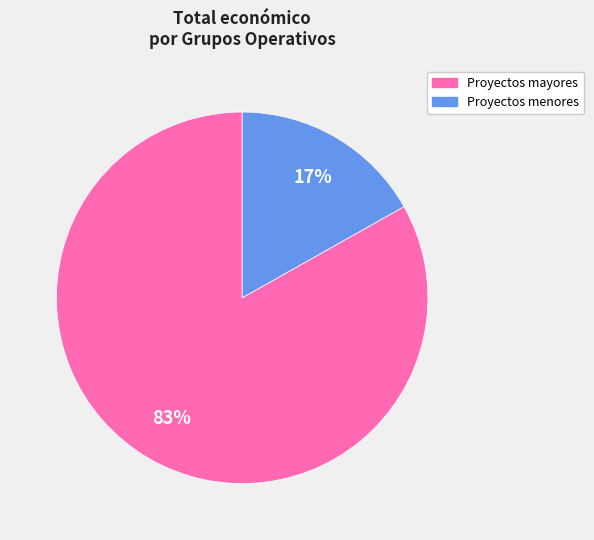

To the nearest percent, what is the difference between the largest and smallest slice percentages?

66%